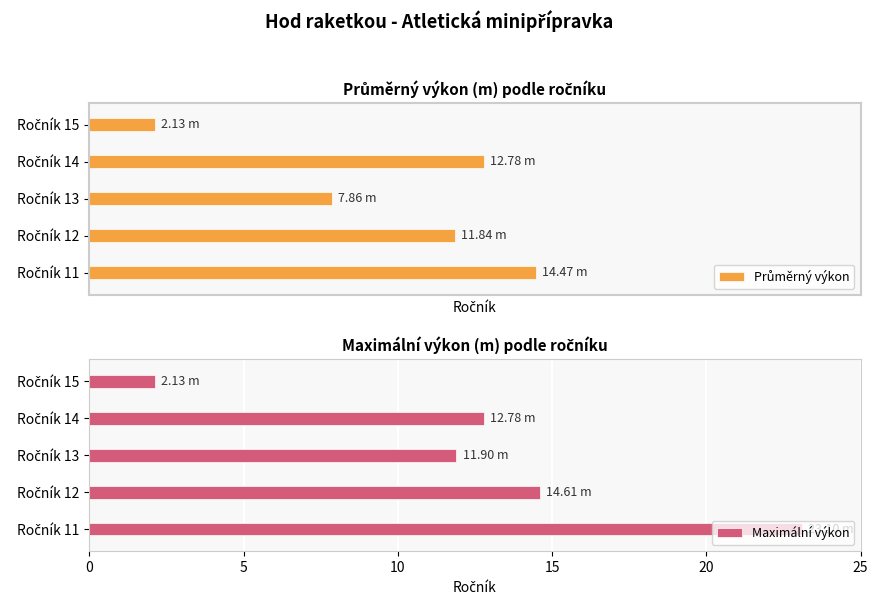

Rank the series by their average value, from highest to lowest.

Maximální výkon, Průměrný výkon